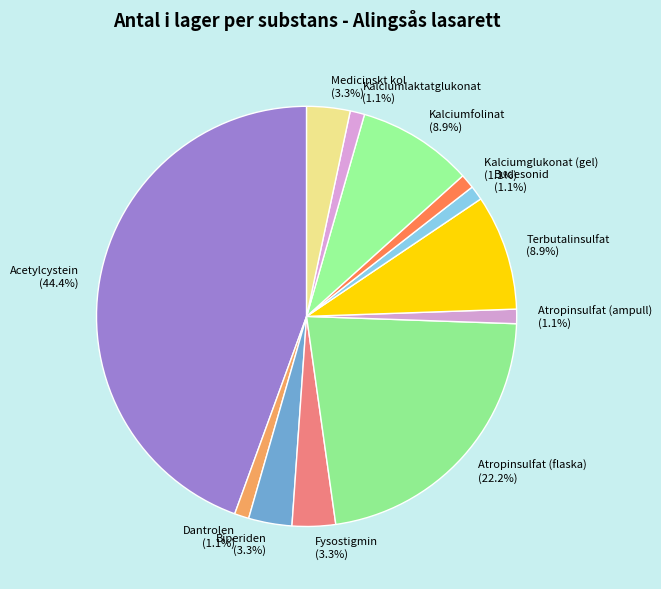

To the nearest percent, what is the difference between the Fysostigmin and Dantrolen slice percentages?

2%